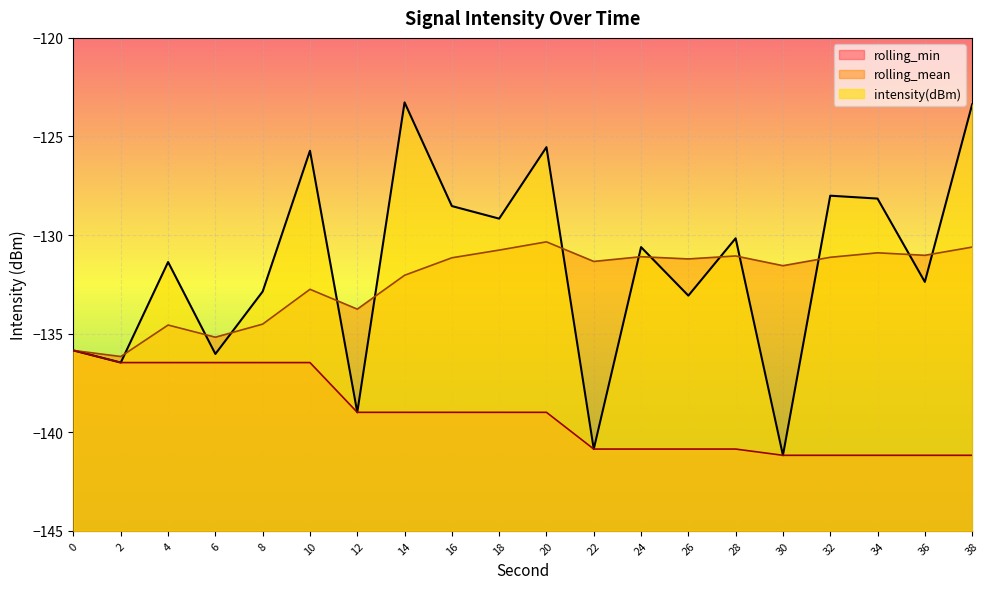

Does the chart display data point markers on the line(s)?

No